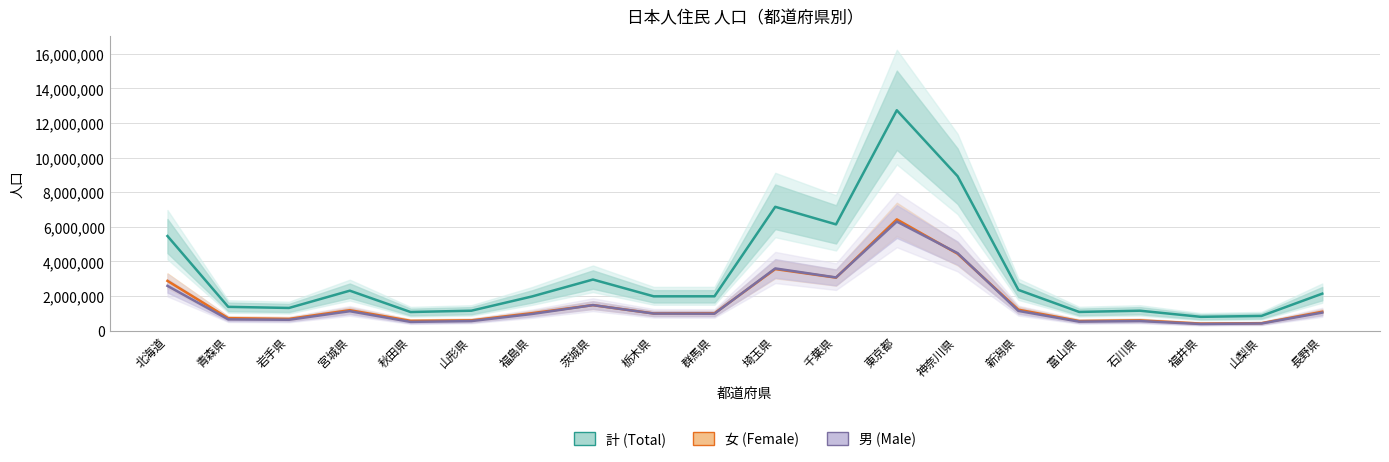

What is the sum of the 男 (Male) values at 群馬県 and 秋田県?

1492872